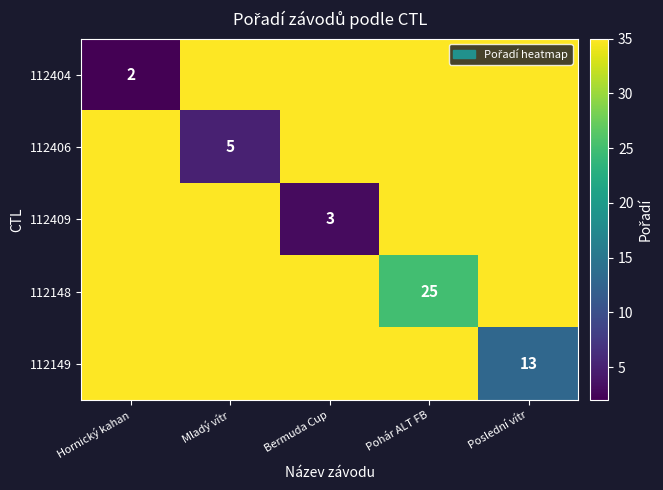

At how many categories does at least one series exceed 21?

5